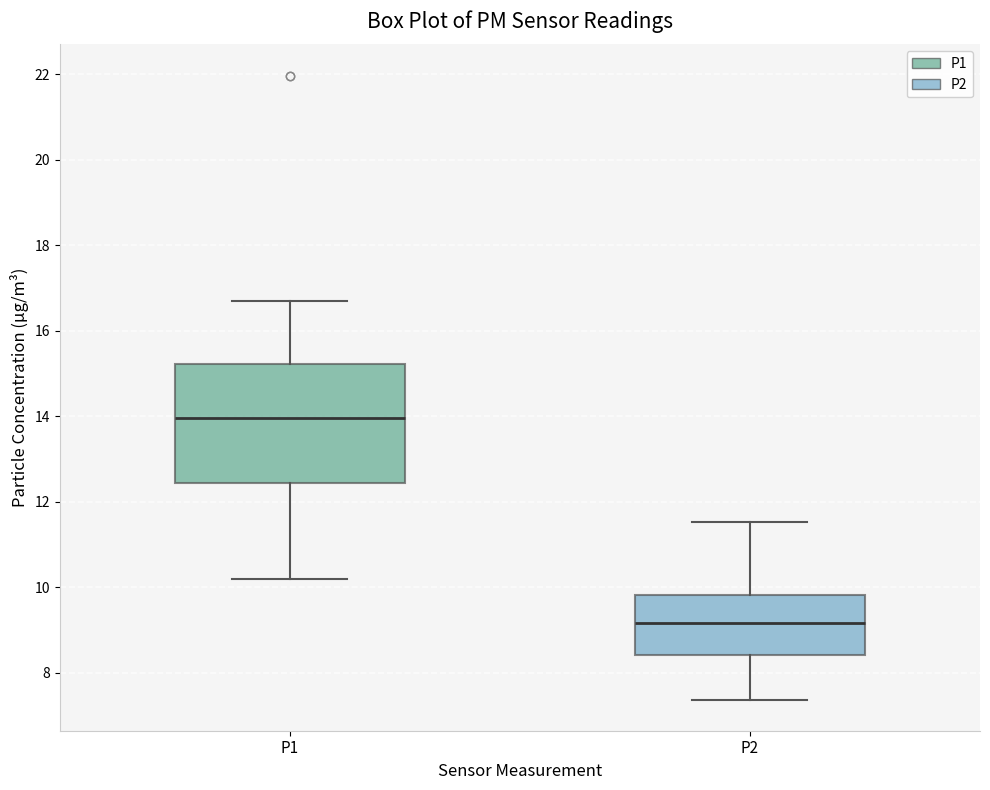

Reading left to right, transcribe this box plot: for each box, give where its median line is, the range the box spans, and where its two whiskers end, as read against the y-axis. The values are not printed on the chart, so give them approximately, as read against the axis.

P1: median 14.0, box 12.4 to 15.2, whiskers 10.2 to 16.8
P2: median 9.2, box 8.4 to 9.8, whiskers 7.4 to 11.6